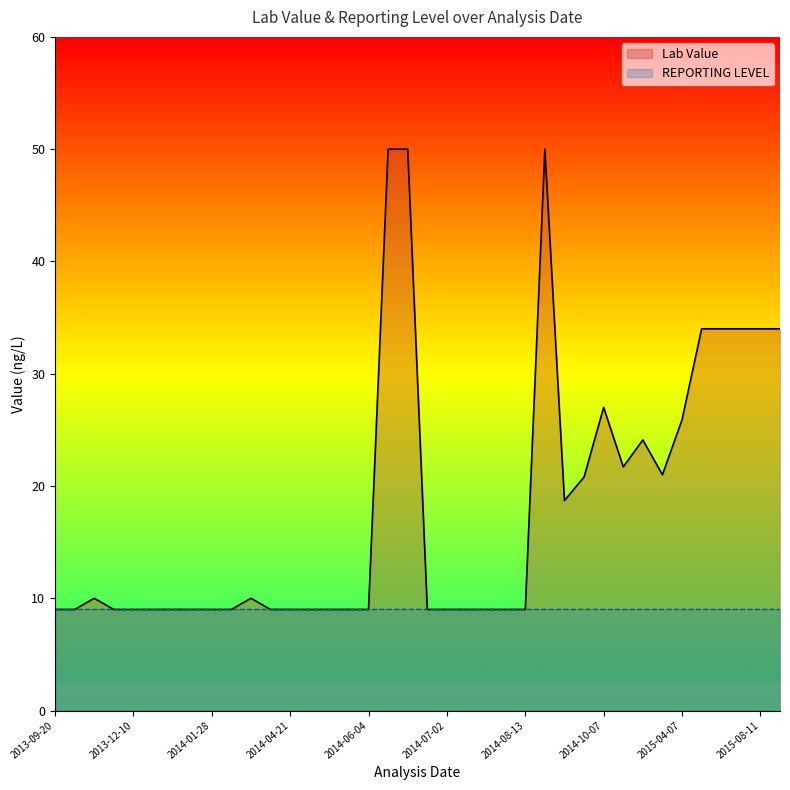

True or false: REPORTING LEVEL has a value of 9.0 at 2014-05-28.

True